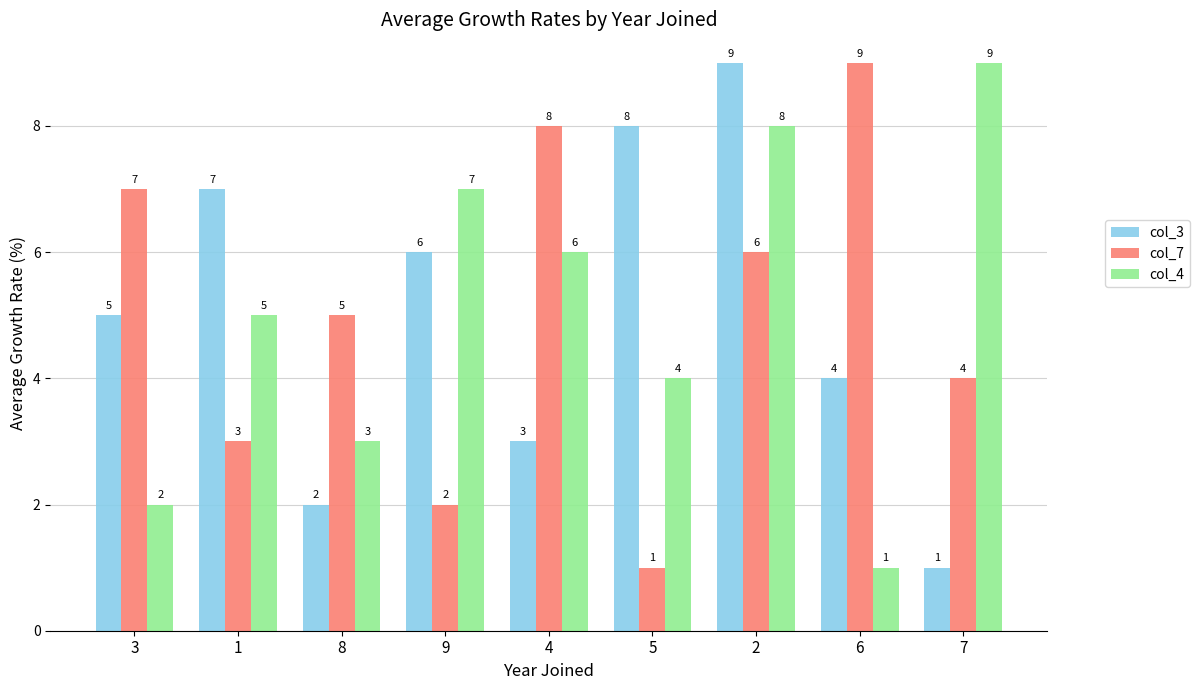

What position from the right is 7?

1